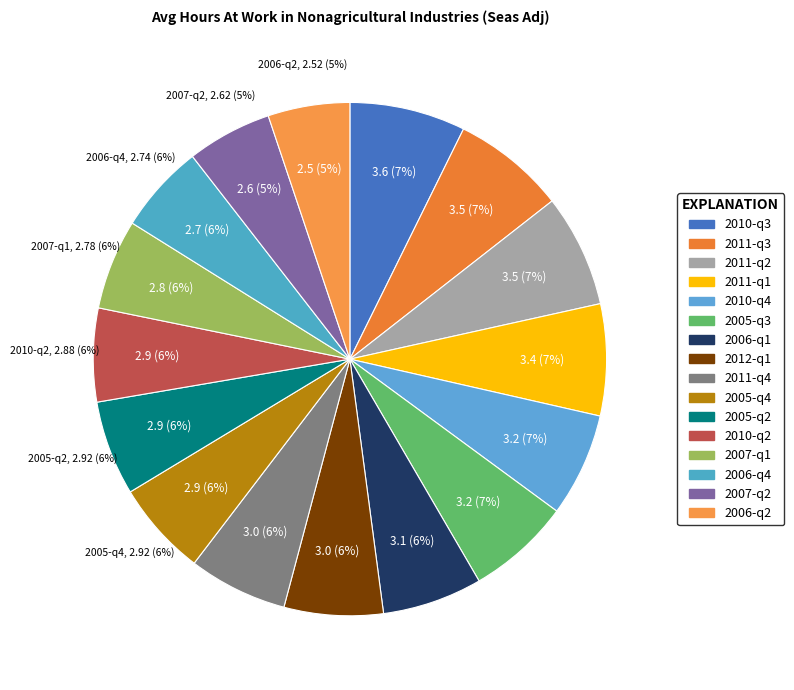

Combined, what portion of the pie is 2010-q4 and 2011-q2?

13.6%